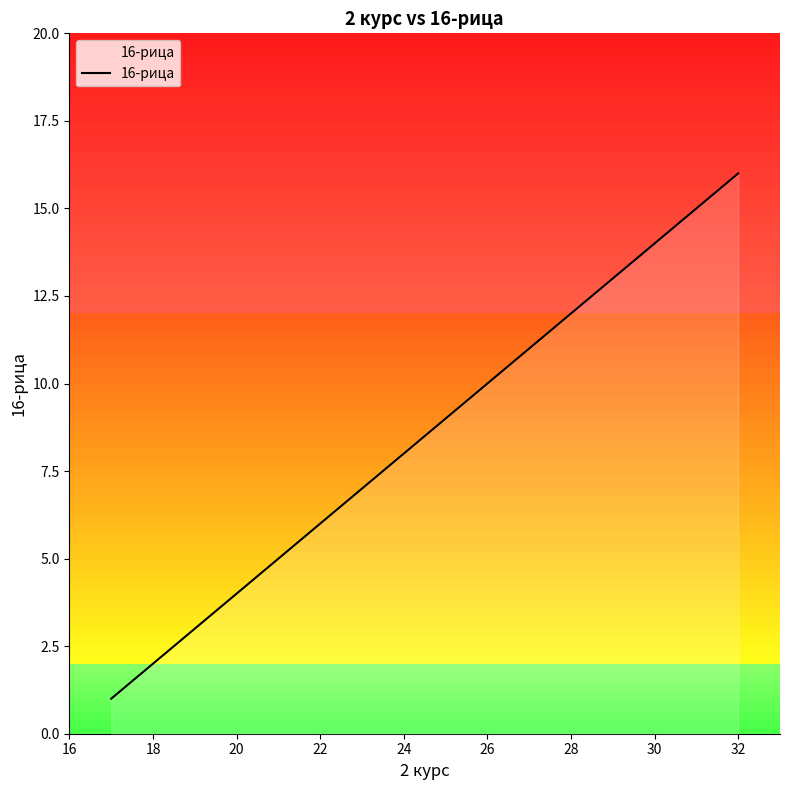

What is the difference between the maximum and minimum values?

15